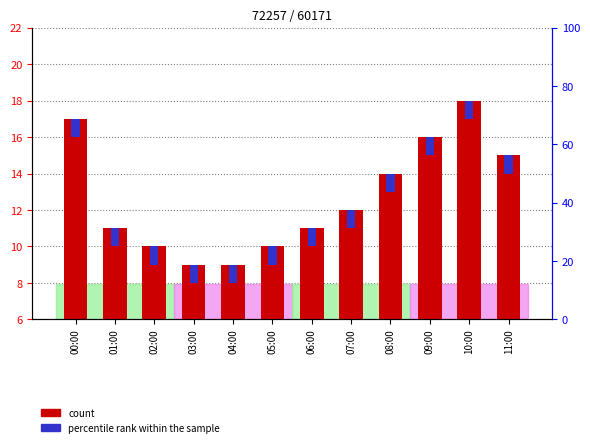

How many series are shown in this chart?

2